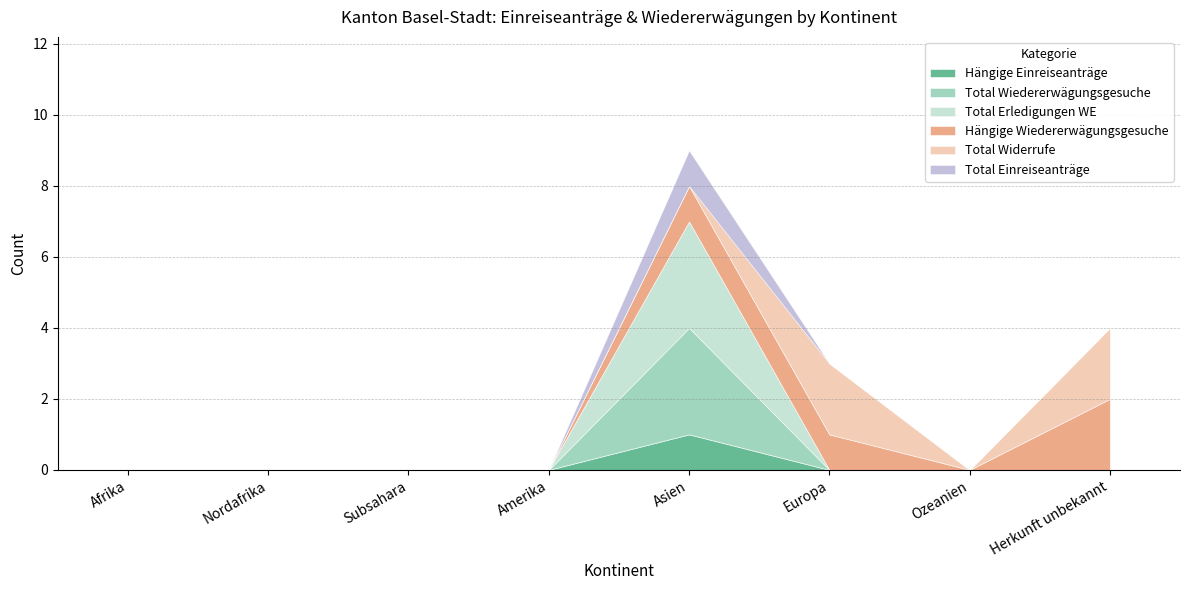

Reading left to right, transcribe all the data shown in this chart.

Hängige Einreiseanträge: Afrika=0	Nordafrika=0	Subsahara=0	Amerika=0	Asien=1	Europa=0	Ozeanien=0	Herkunft unbekannt=0
Total Wiedererwägungsgesuche: Afrika=0	Nordafrika=0	Subsahara=0	Amerika=0	Asien=3	Europa=0	Ozeanien=0	Herkunft unbekannt=0
Total Erledigungen WE: Afrika=0	Nordafrika=0	Subsahara=0	Amerika=0	Asien=3	Europa=0	Ozeanien=0	Herkunft unbekannt=0
Hängige Wiedererwägungsgesuche: Afrika=0	Nordafrika=0	Subsahara=0	Amerika=0	Asien=1	Europa=1	Ozeanien=0	Herkunft unbekannt=2
Total Widerrufe: Afrika=0	Nordafrika=0	Subsahara=0	Amerika=0	Asien=0	Europa=2	Ozeanien=0	Herkunft unbekannt=2
Total Einreiseanträge: Afrika=0	Nordafrika=0	Subsahara=0	Amerika=0	Asien=1	Europa=0	Ozeanien=0	Herkunft unbekannt=0